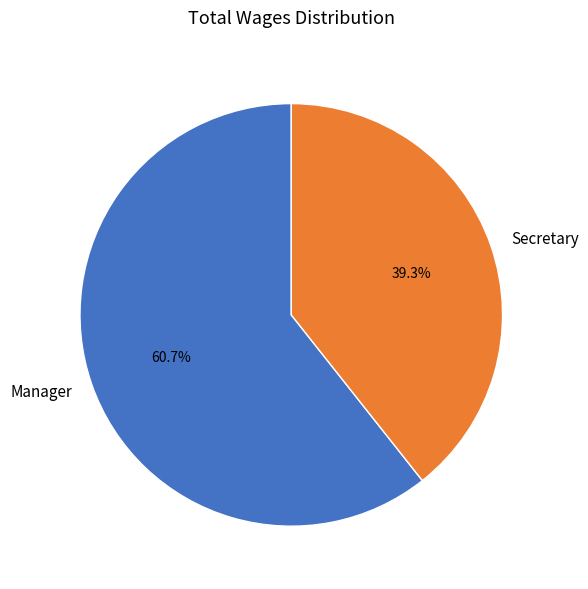

Which category has the biggest portion of the pie?

Manager